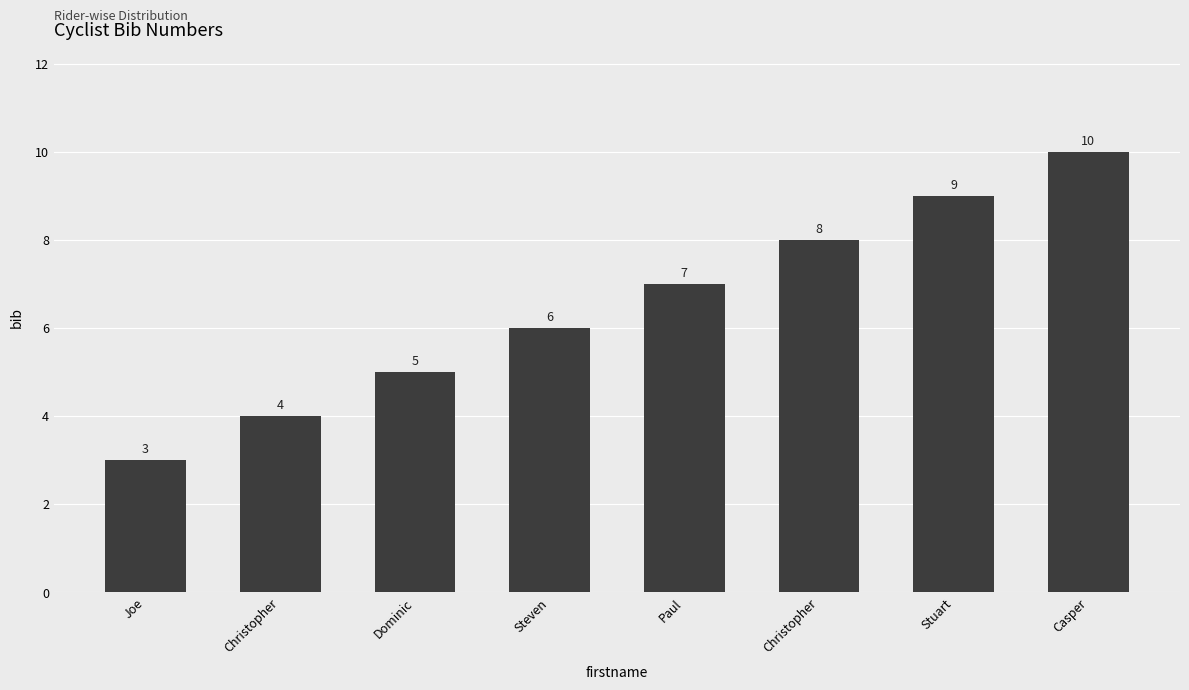

List the labels in order of value, largest first.

Casper, Stuart, Christopher, Paul, Steven, Dominic, Christopher, Joe